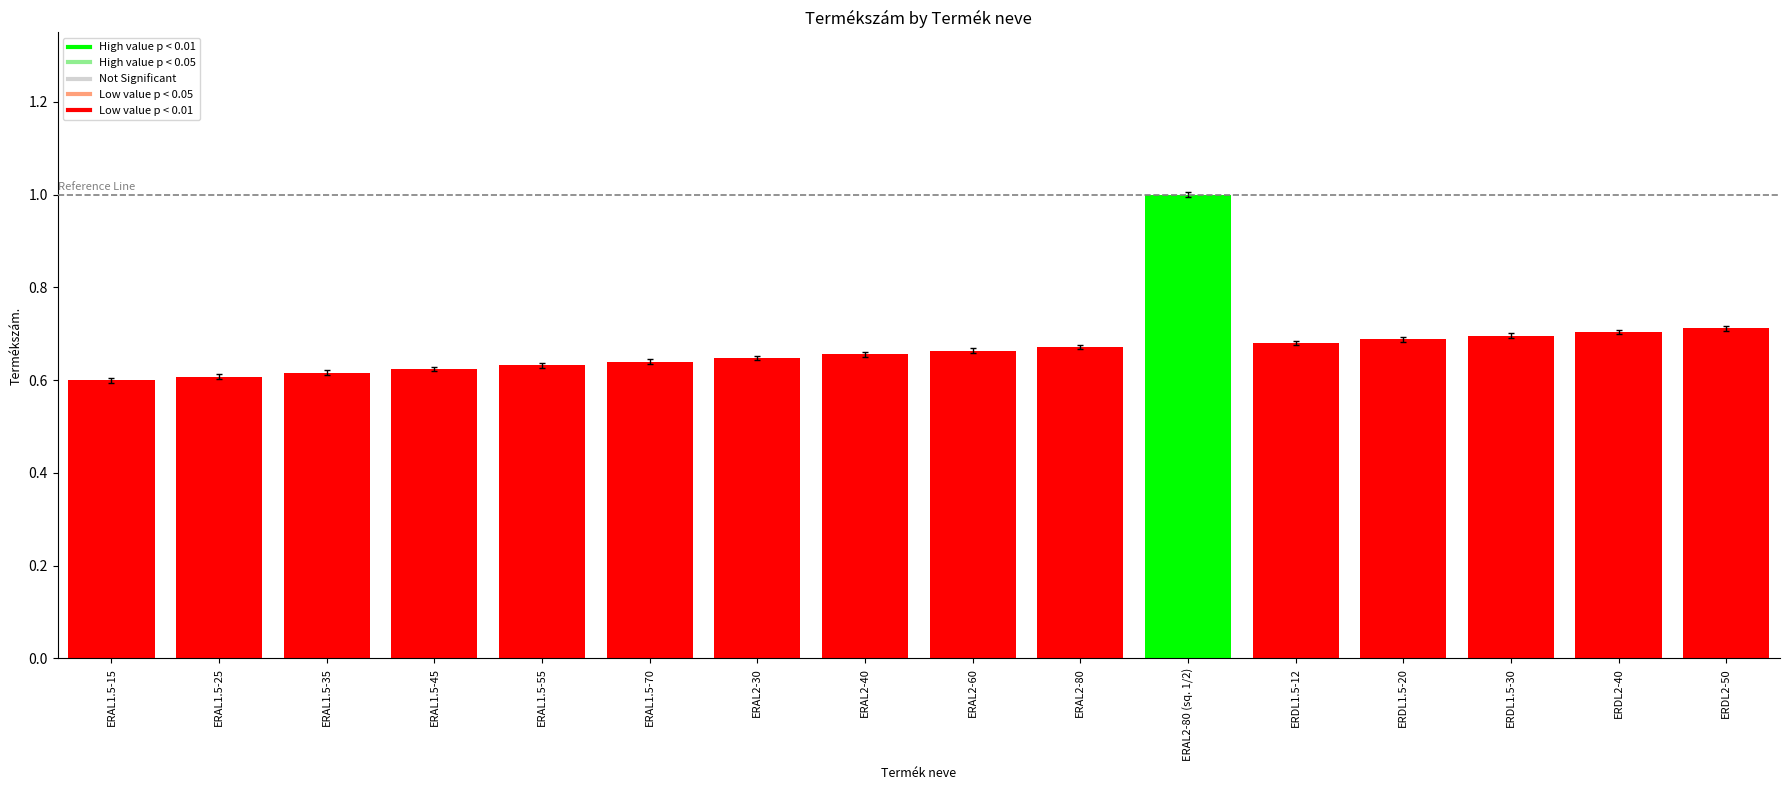

What is the difference between the maximum and minimum values?

0.4